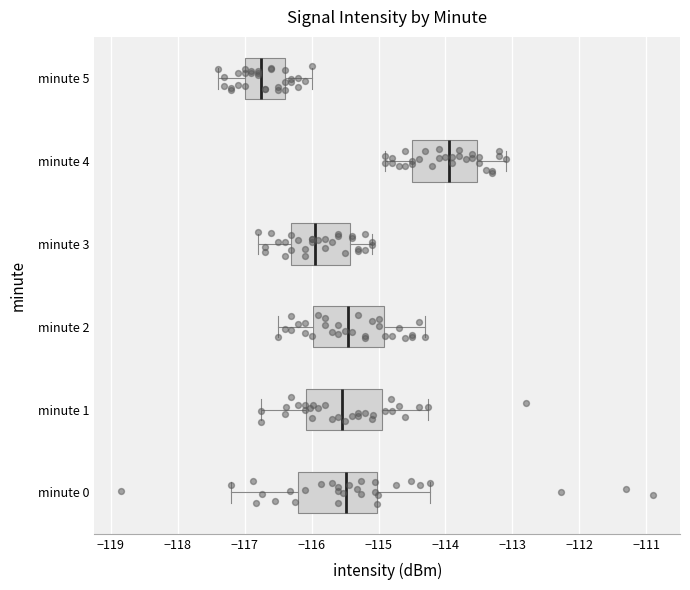

Where is the left edge of the box for minute 3 on the x-axis? The values are not printed on the chart, so give them approximately, as read against the axis.

-116.3